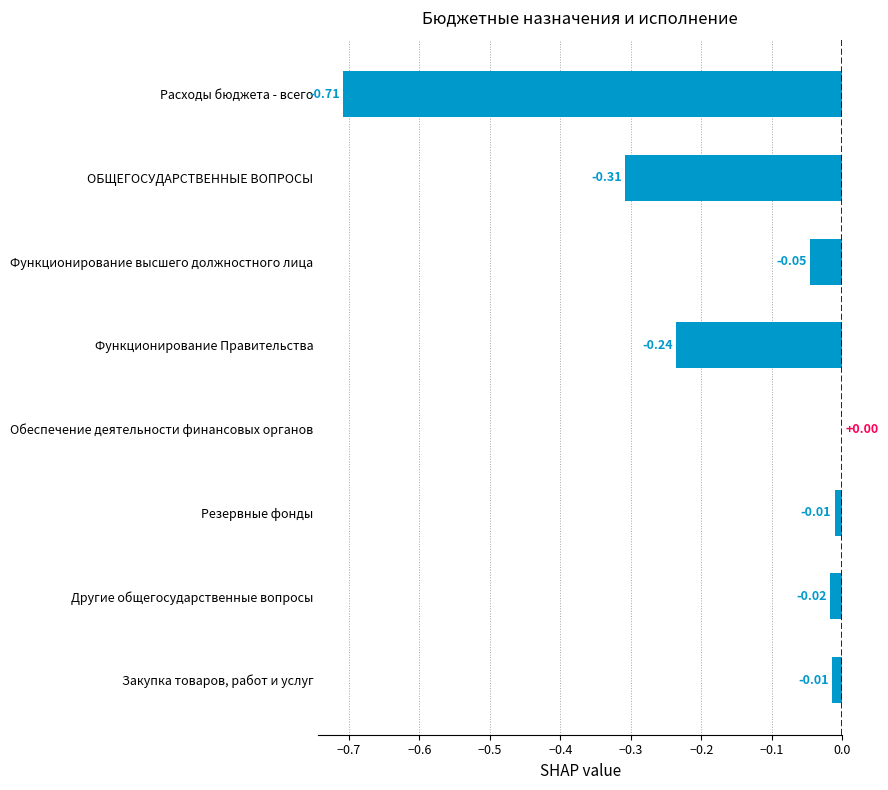

At which label is the value closest to 0?

Обеспечение деятельности финансовых органов